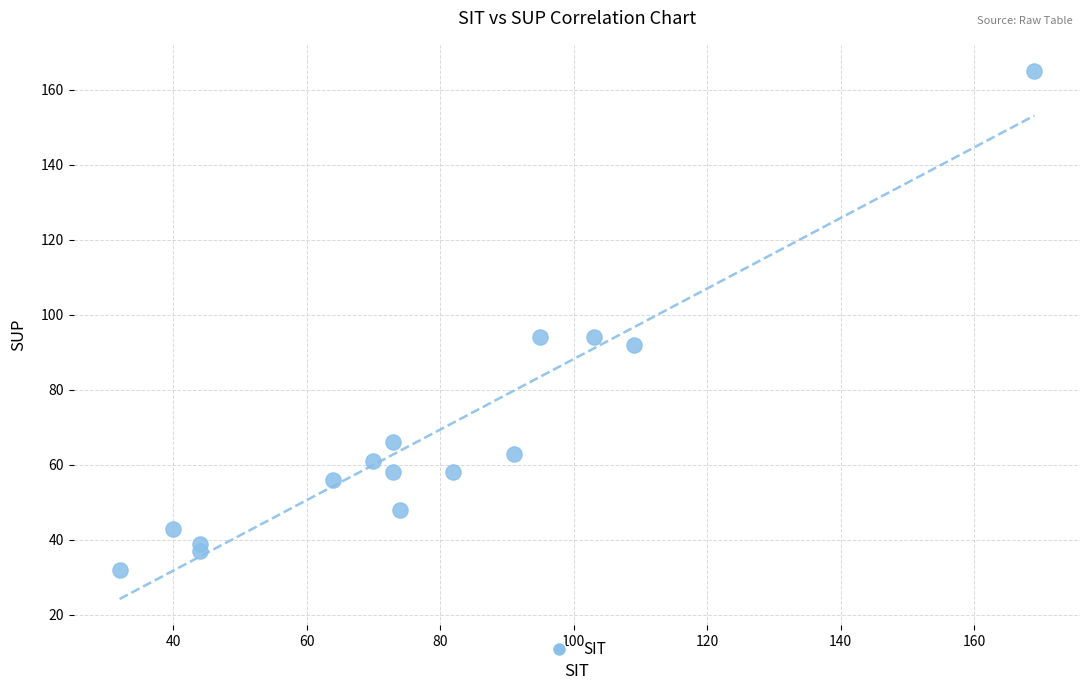

What is the range of X values (max minus min)?

137